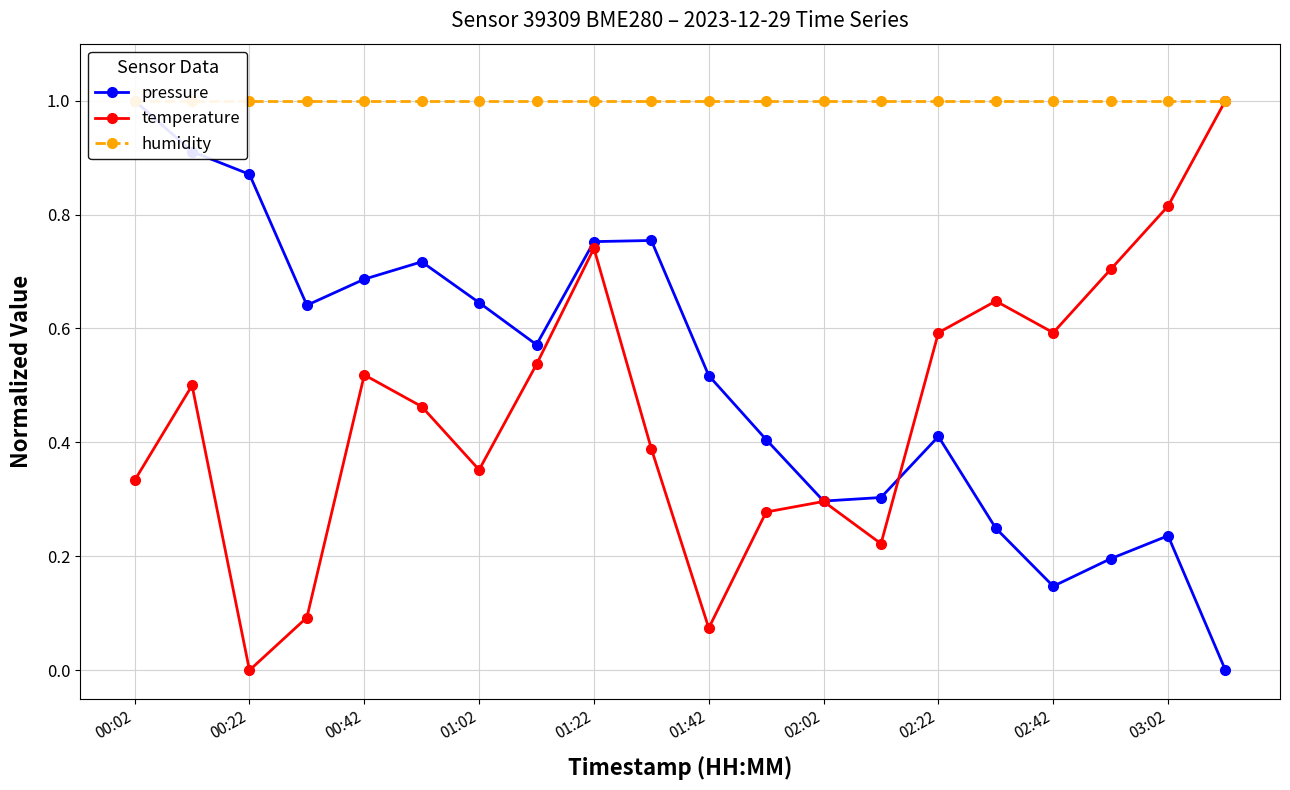

What is the total value across all series at 13?

1.5